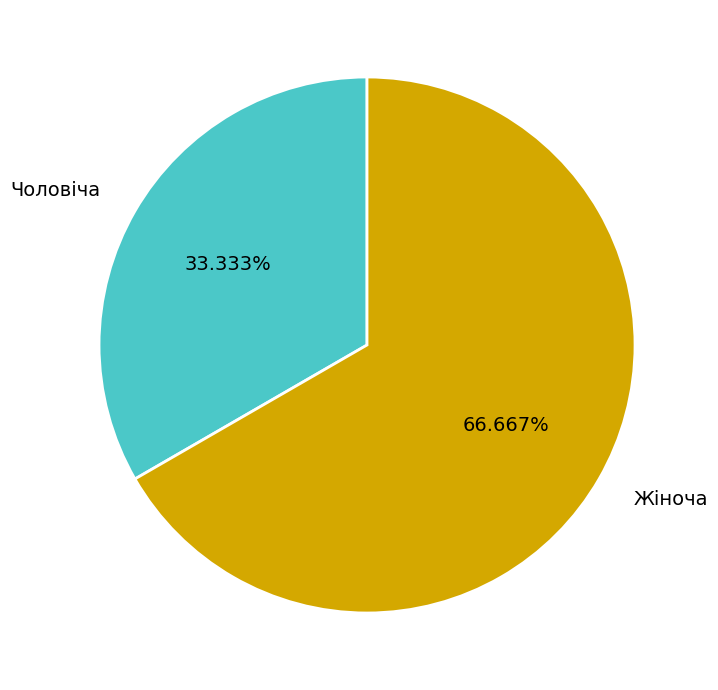

Which category has the biggest portion of the pie?

Жіноча